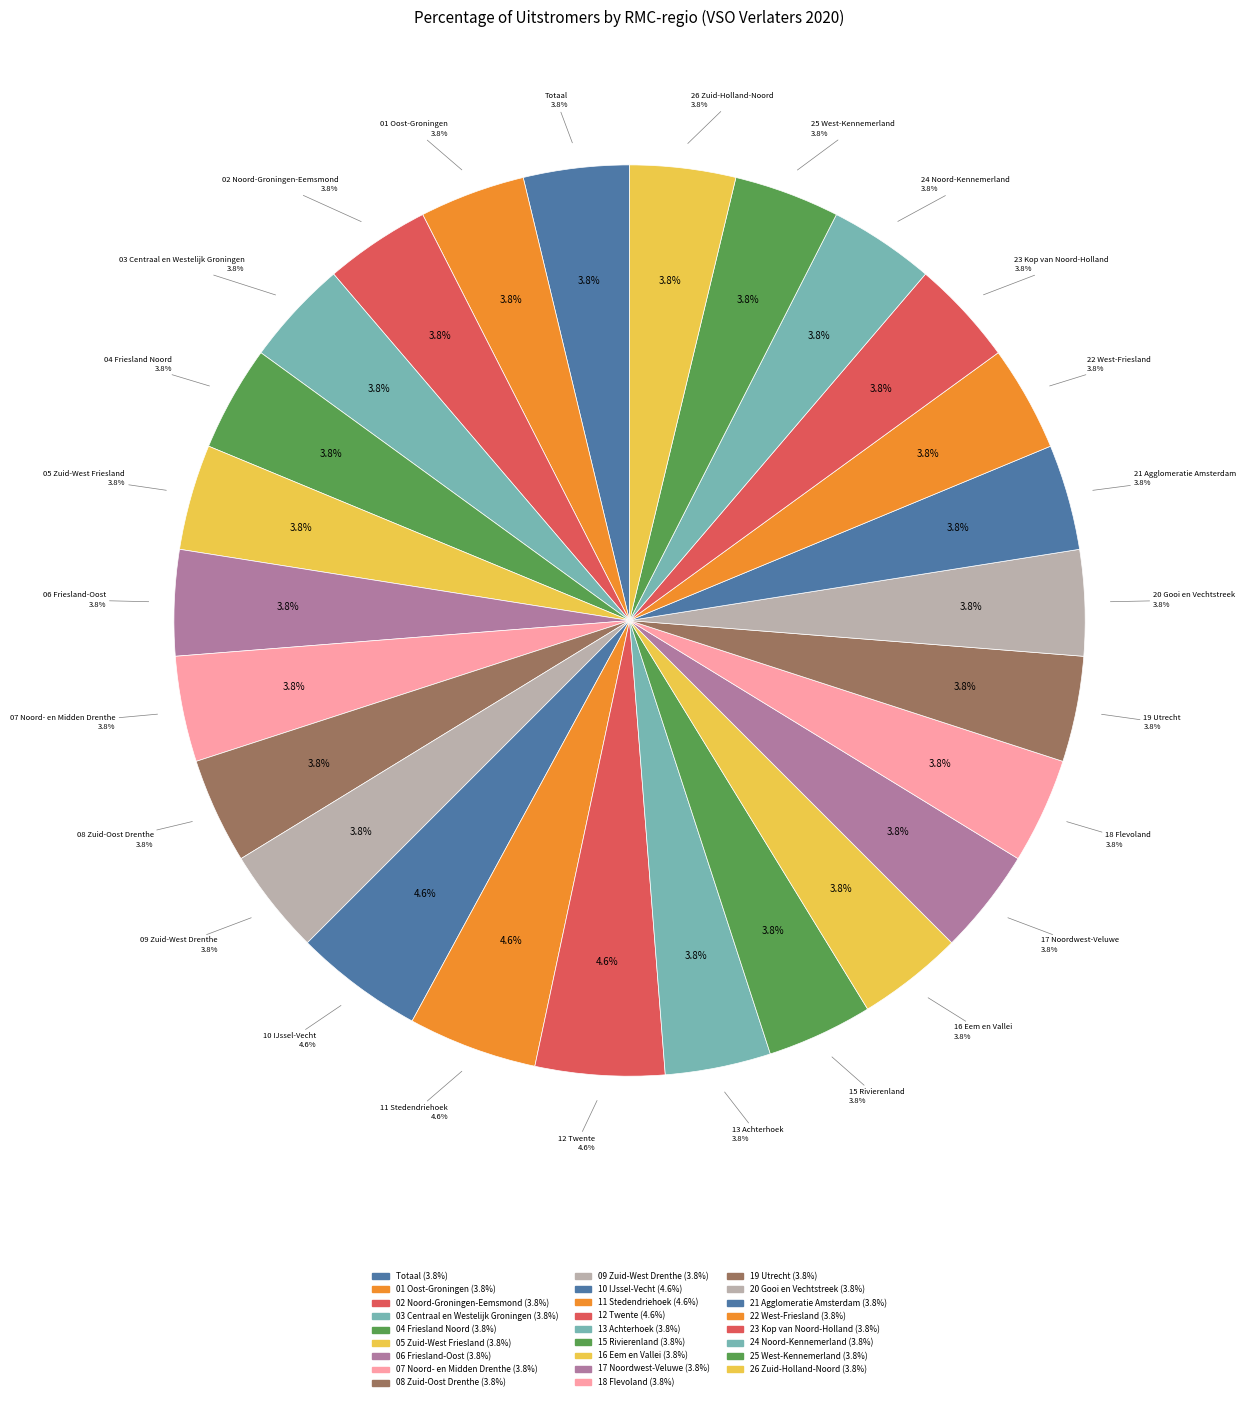

Approximately how many times larger is the value at 03 Centraal en Westelijk Groningen compared to 18 Flevoland?

1.0